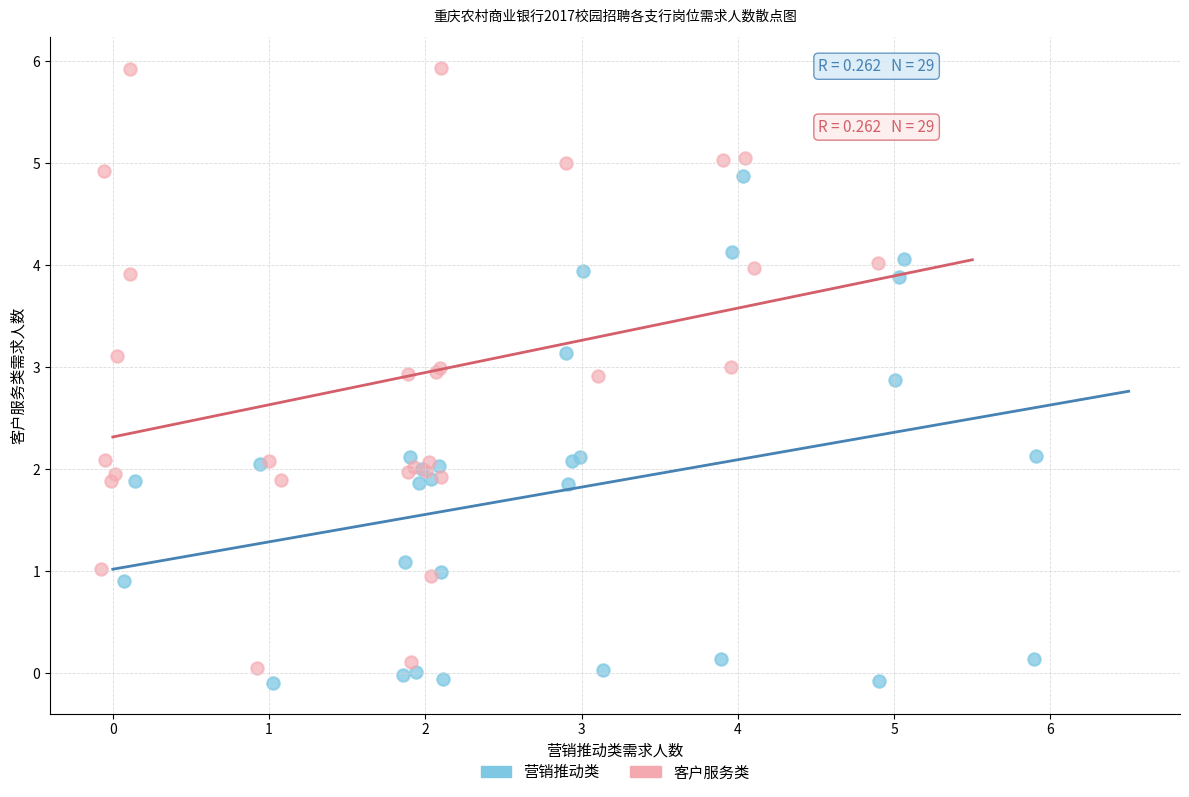

Which series reaches the maximum Y coordinate?

客户服务类